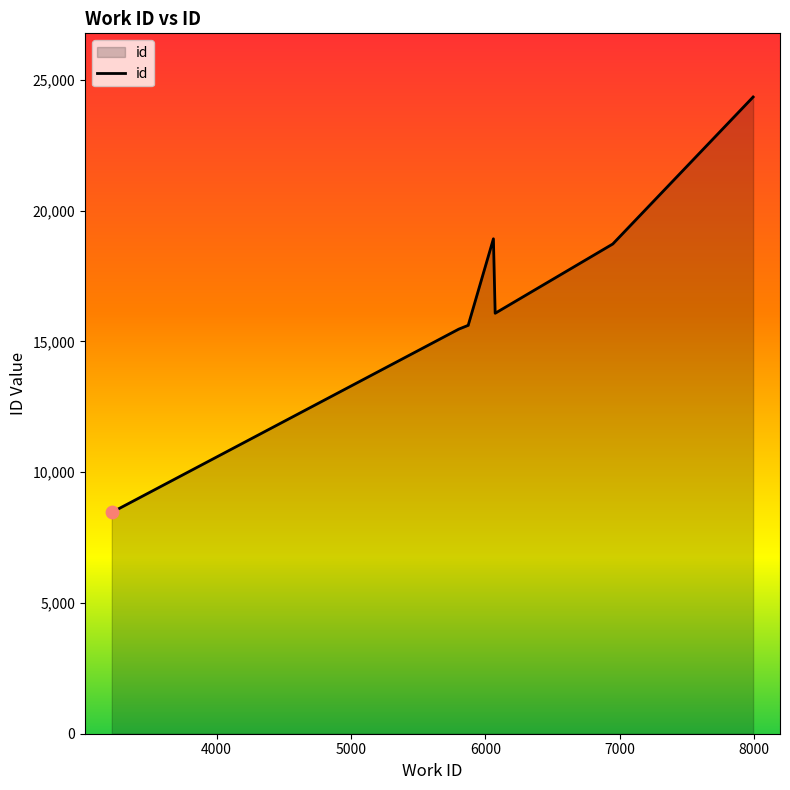

Which has a higher value, 6948 or 7992?

7992